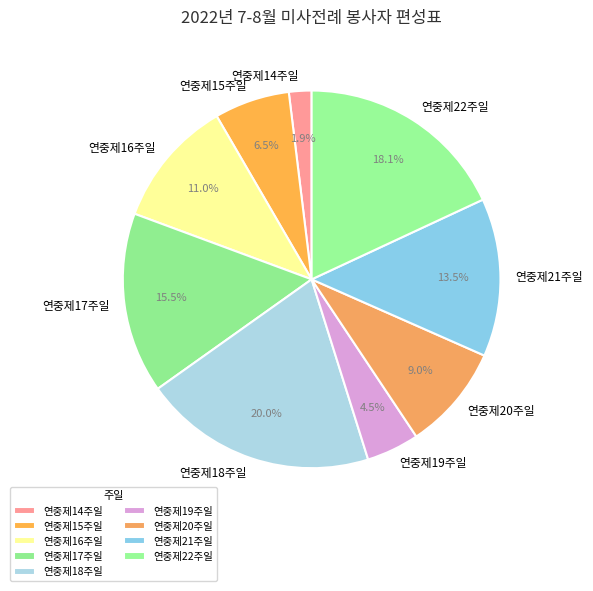

To the nearest percent, what portion does 연중제18주일 represent?

20%